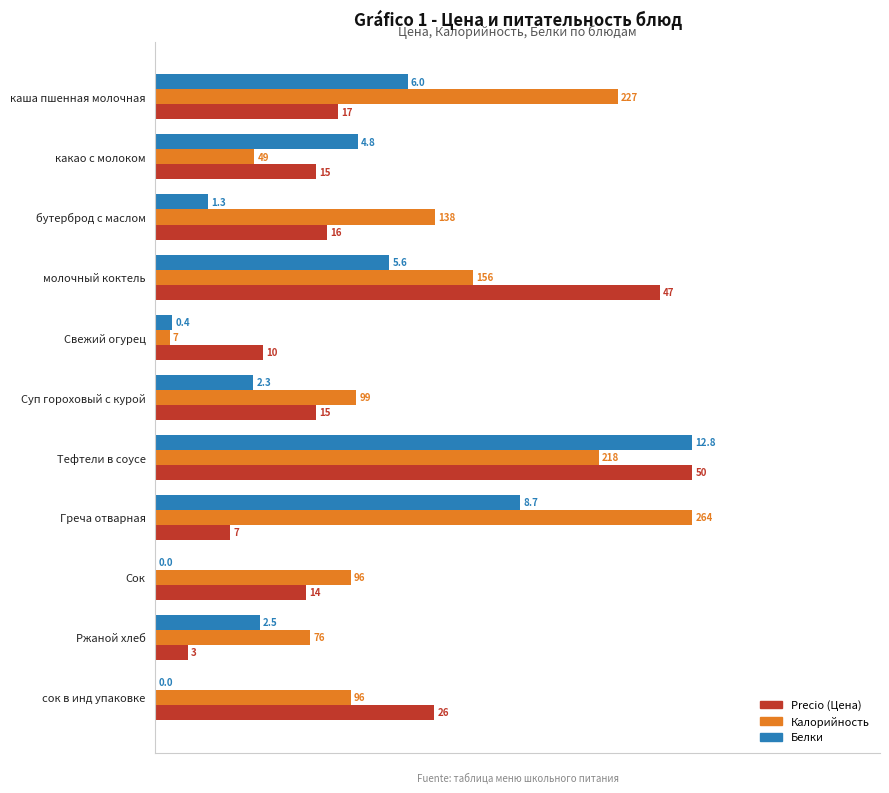

How many distinct data groups are displayed?

3